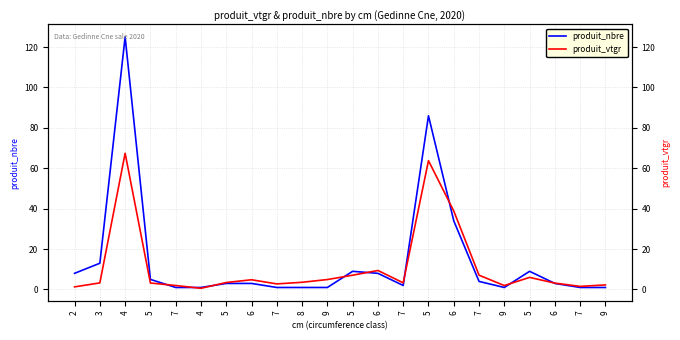

Count the number of data series in this chart.

2